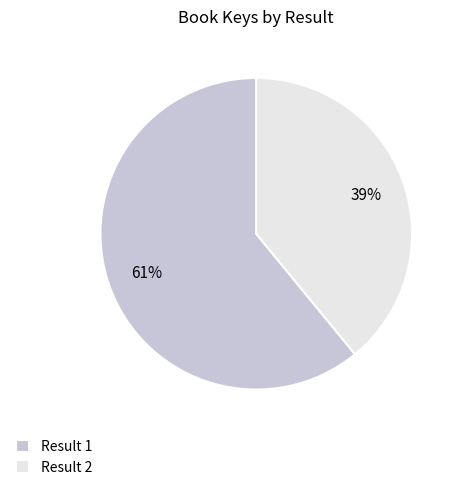

To the nearest percent, what is the combined percentage of Result 1 and Result 2?

100%